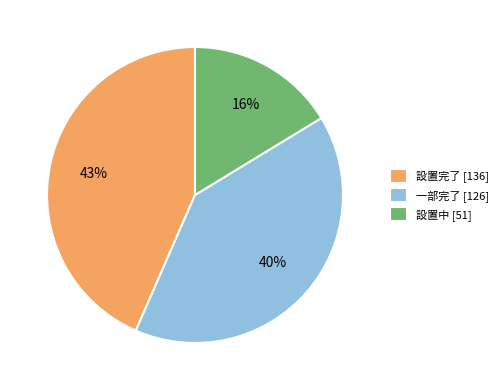

The 設置完了 slice represents 43% of the pie. True or false?

True